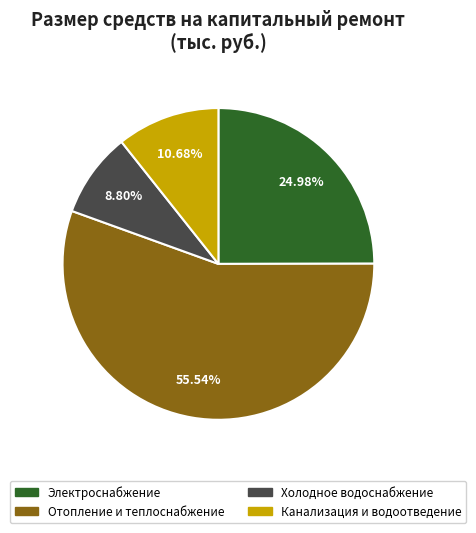

Is the sum of Отопление и теплоснабжение and Электроснабжение greater than half?

Yes